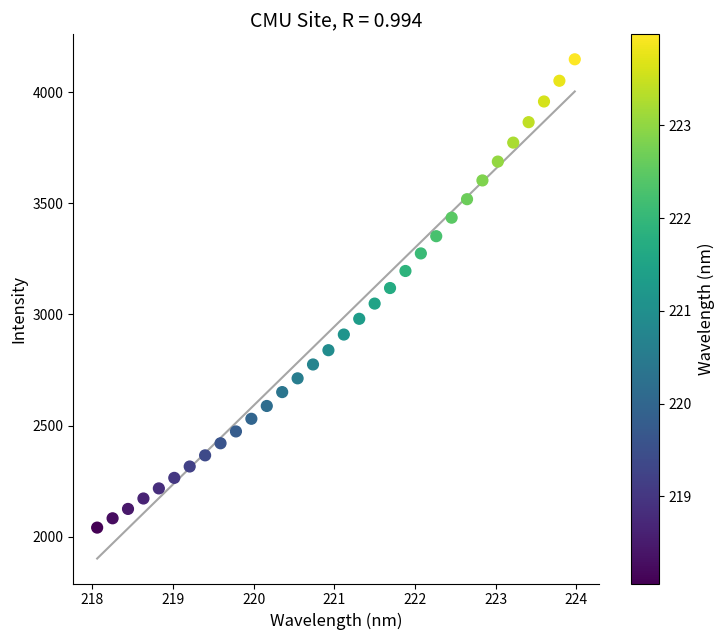

What is the range of Y values (max minus min)?

2105.6